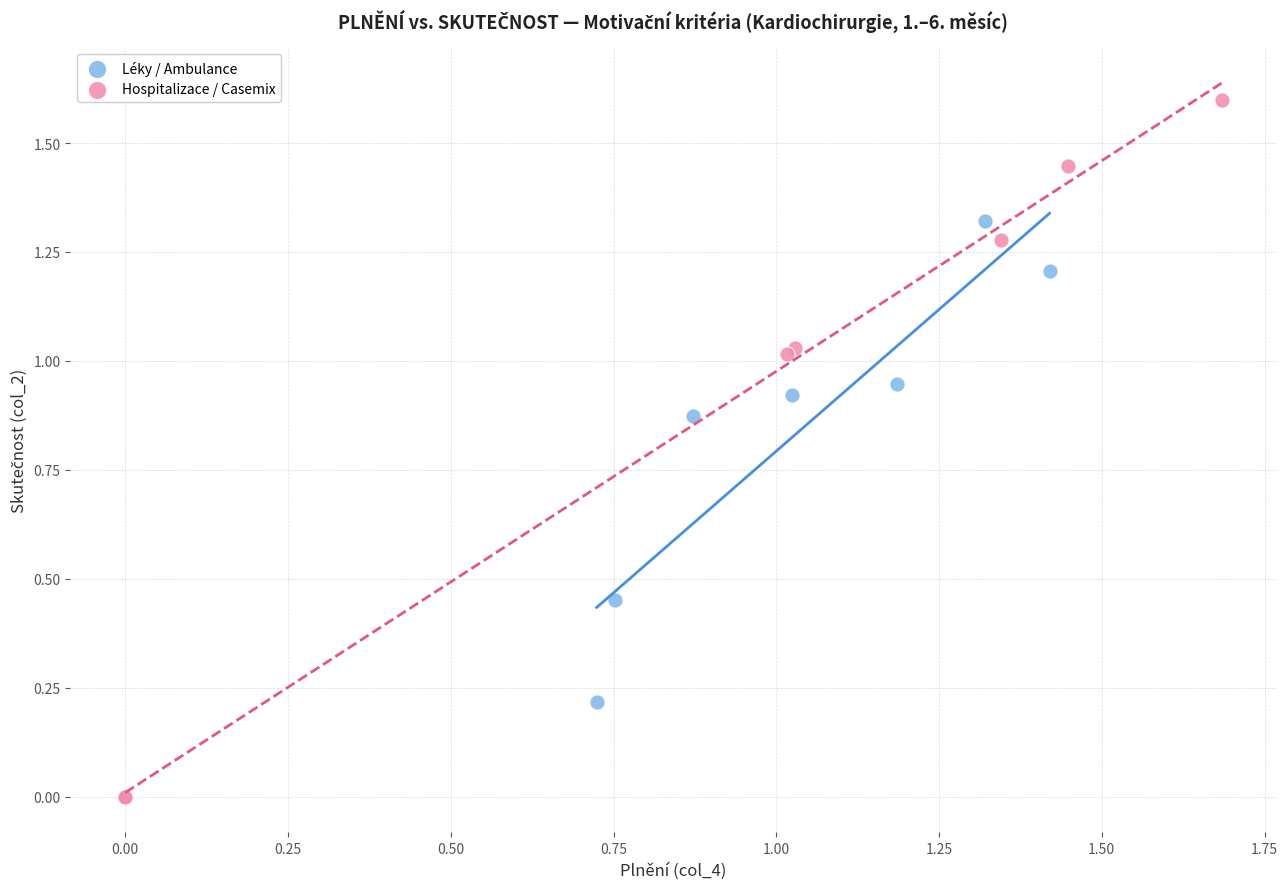

Which series reaches the maximum Y coordinate?

Hospitalizace / Casemix